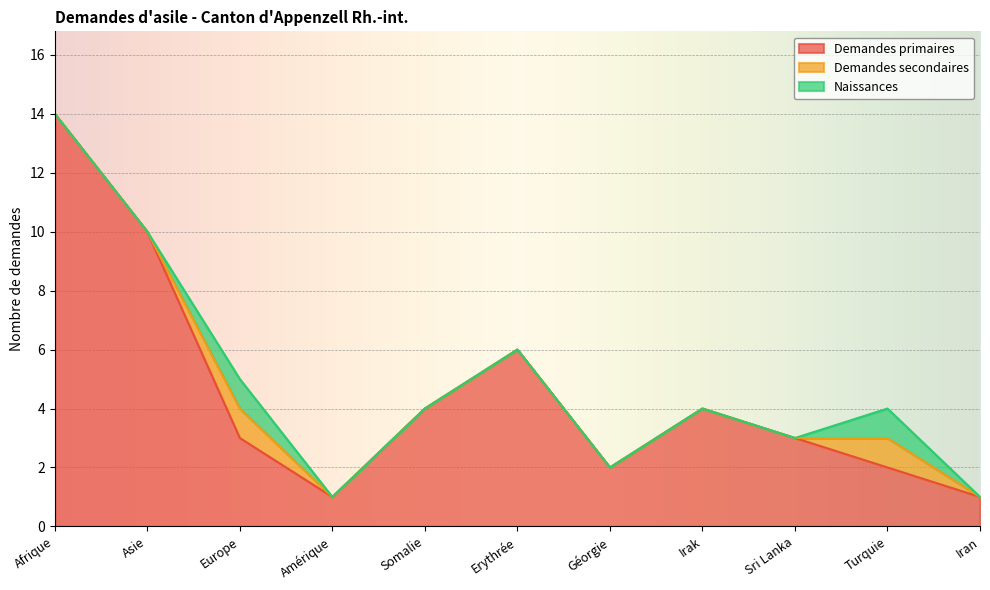

Reading right to left, what are all the values shown in this chart?

Demandes primaires: Iran=1	Turquie=2	Sri Lanka=3	Irak=4	Géorgie=2	Erythrée=6	Somalie=4	Amérique=1	Europe=3	Asie=10	Afrique=14
Demandes secondaires: Iran=0	Turquie=1	Sri Lanka=0	Irak=0	Géorgie=0	Erythrée=0	Somalie=0	Amérique=0	Europe=1	Asie=0	Afrique=0
Naissances: Iran=0	Turquie=1	Sri Lanka=0	Irak=0	Géorgie=0	Erythrée=0	Somalie=0	Amérique=0	Europe=1	Asie=0	Afrique=0